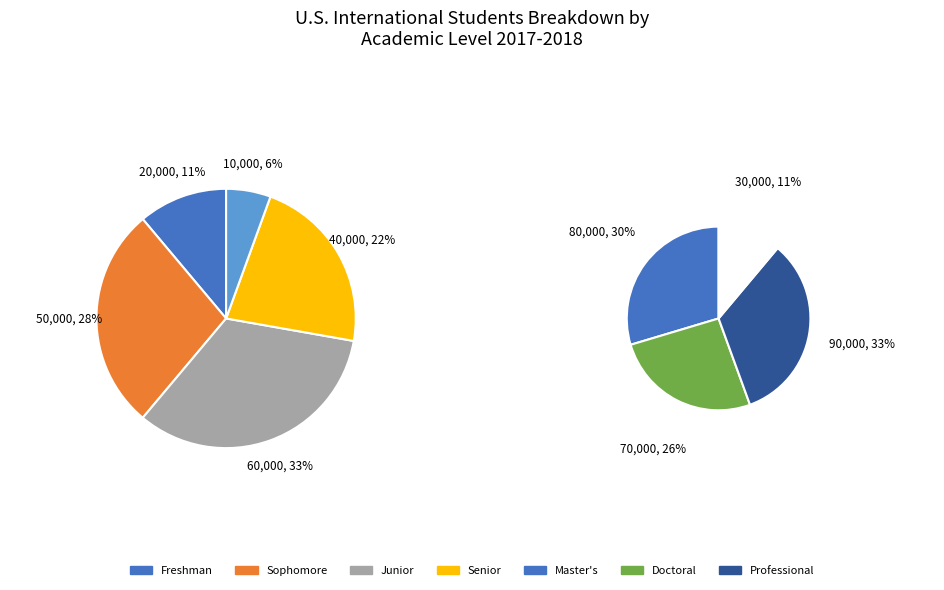

Does any single category account for the majority?

No